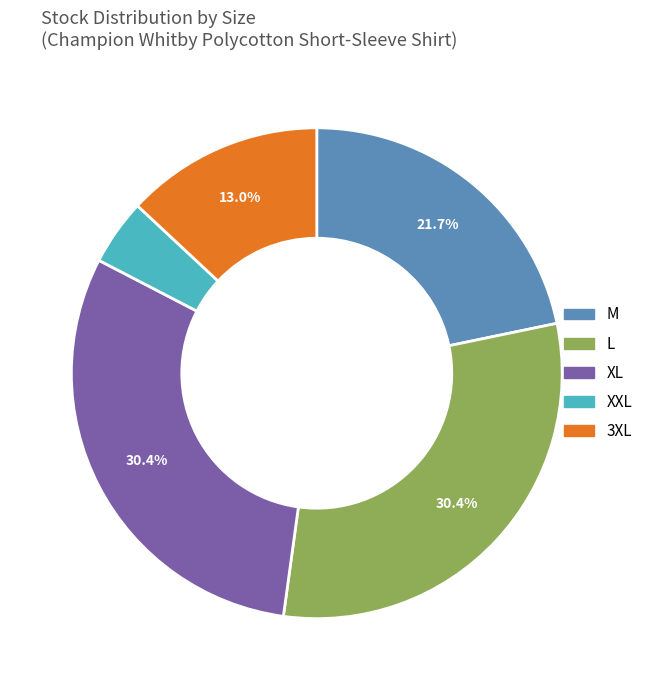

Combined, do L and 3XL account for over 50%?

No